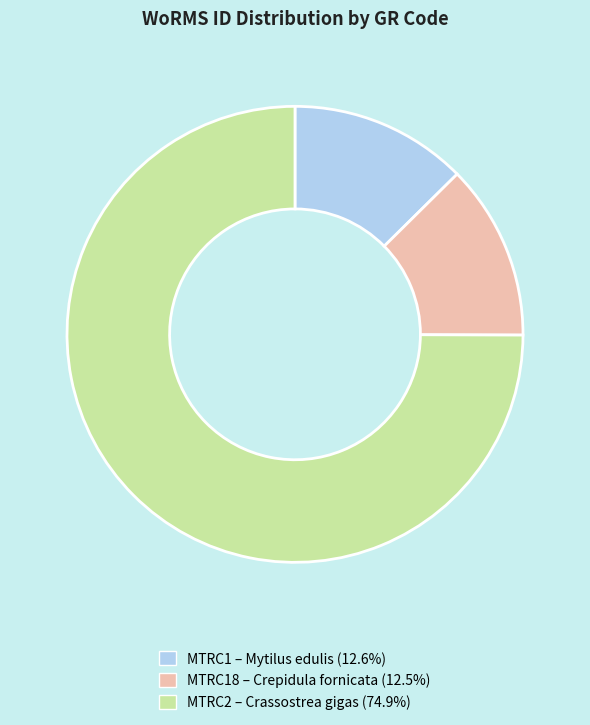

How many slices are in this pie chart?

3